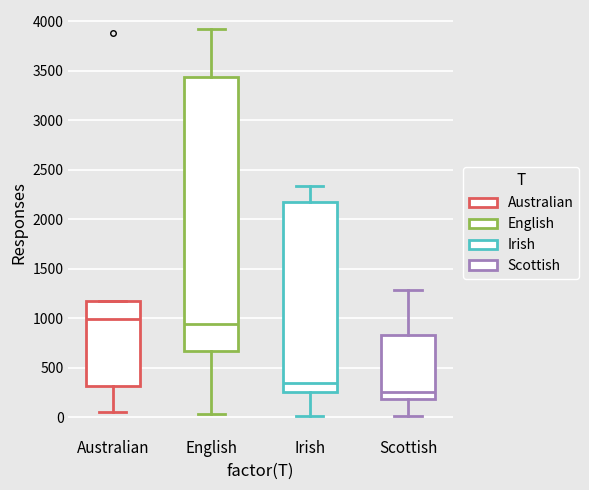

Reading left to right, transcribe this box plot: for each box, give where its median line is, the range the box spans, and where its two whiskers end, as read against the y-axis. The values are not printed on the chart, so give them approximately, as read against the axis.

Australian: median 1000, box 300 to 1200, whiskers 50 to 1200
English: median 950, box 650 to 3450, whiskers 50 to 3900
Irish: median 350, box 250 to 2150, whiskers 0 to 2350
Scottish: median 250, box 200 to 850, whiskers 0 to 1300